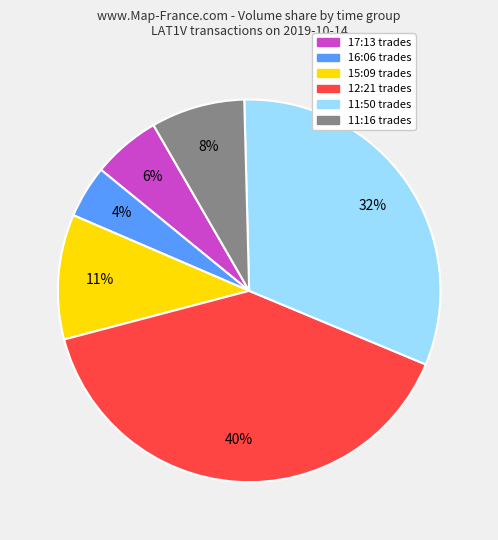

To the nearest percent, what is the average slice percentage?

17%